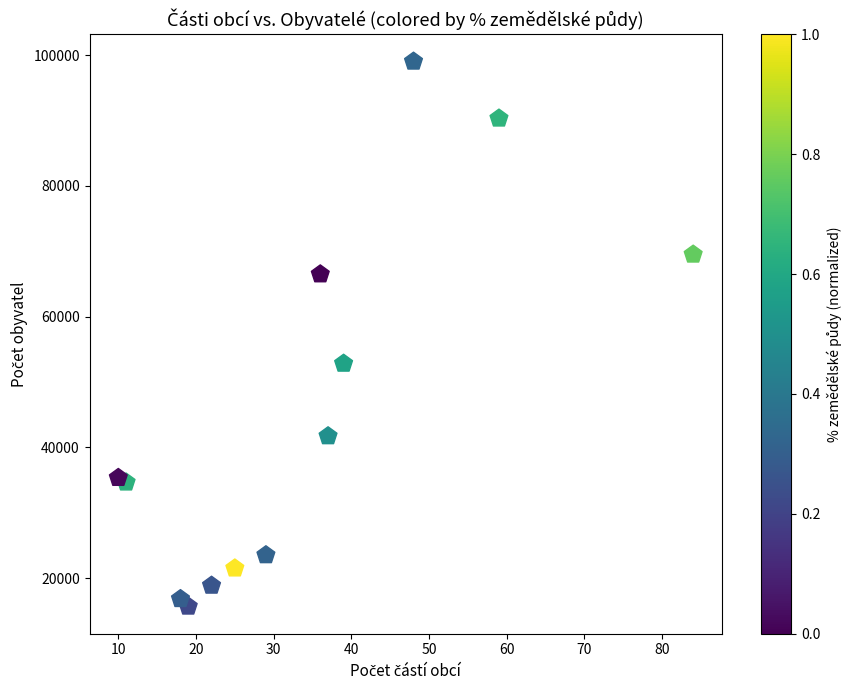

What is the range of Y values (max minus min)?

83336